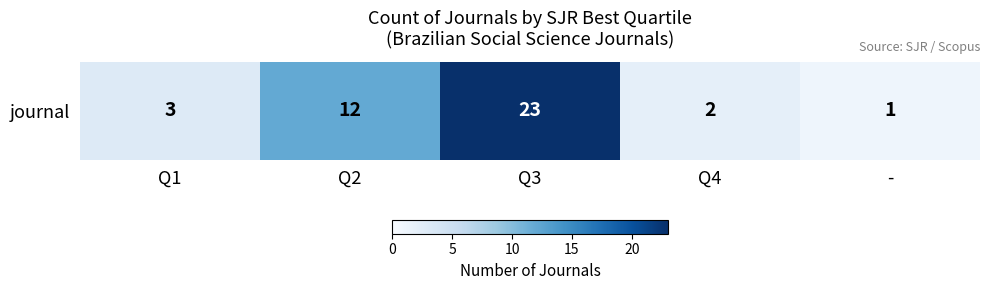

What is the change in value from Q1 to Q3?

+20